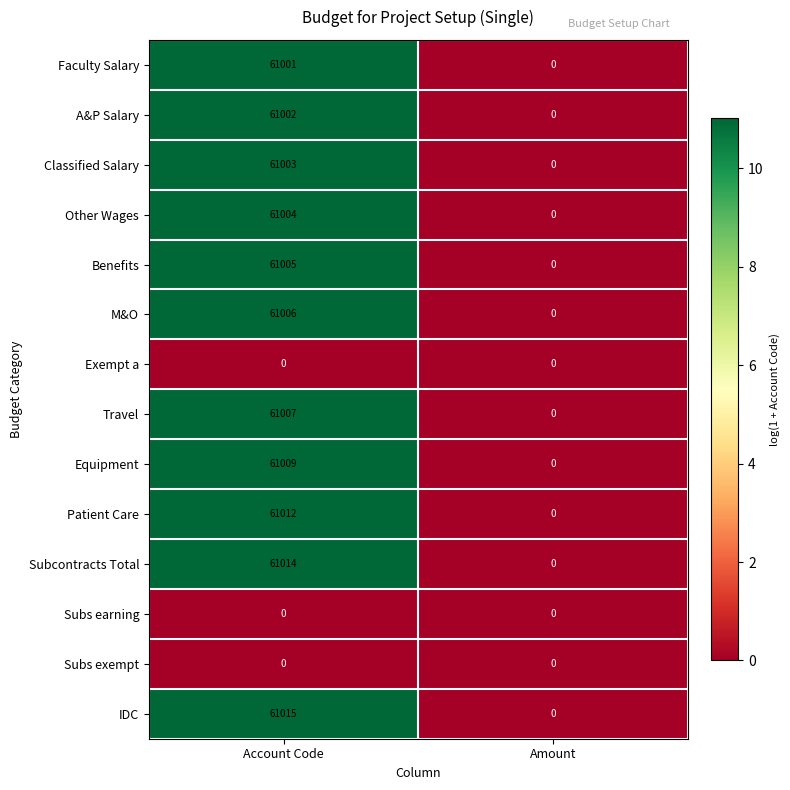

The Faculty Salary series shows 25334 at Amount. True or false?

False